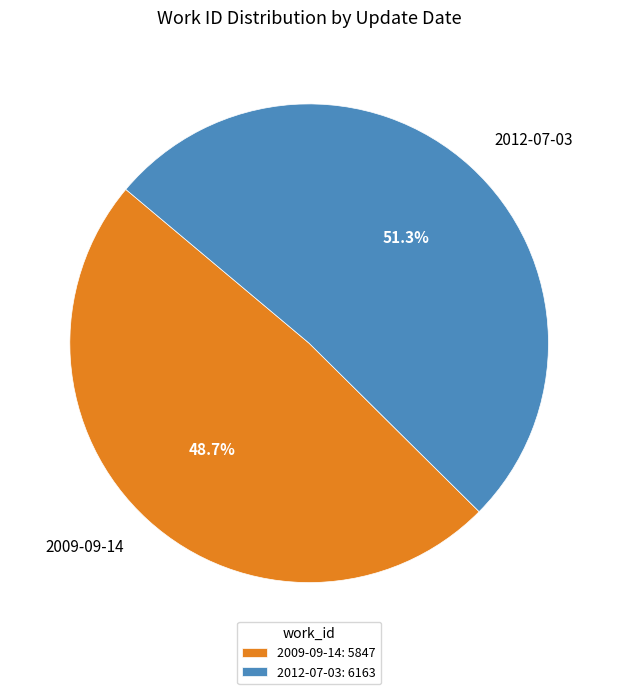

Which category has the smallest portion of the pie?

2009-09-14